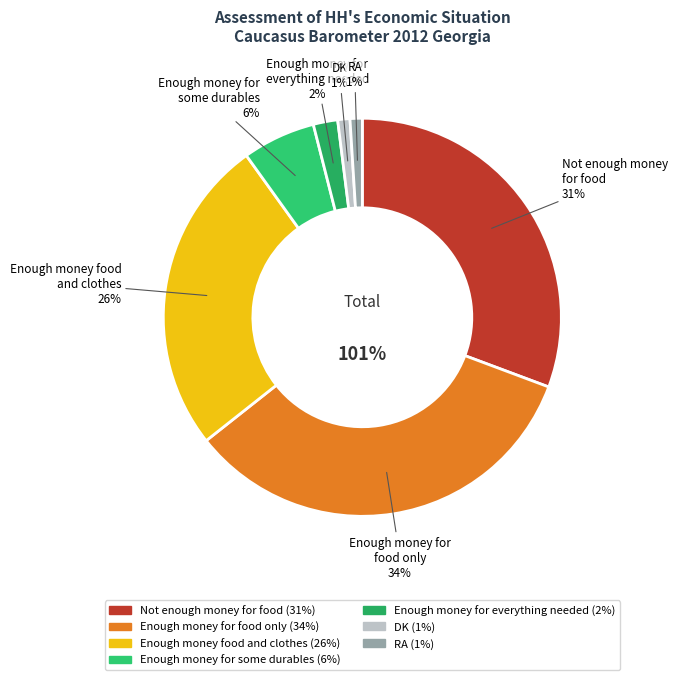

Is it true that Enough money for
everything needed is 1% of the pie?

False